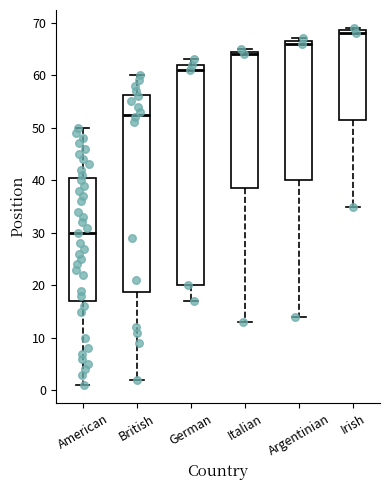

Which box has the highest median line?

Irish